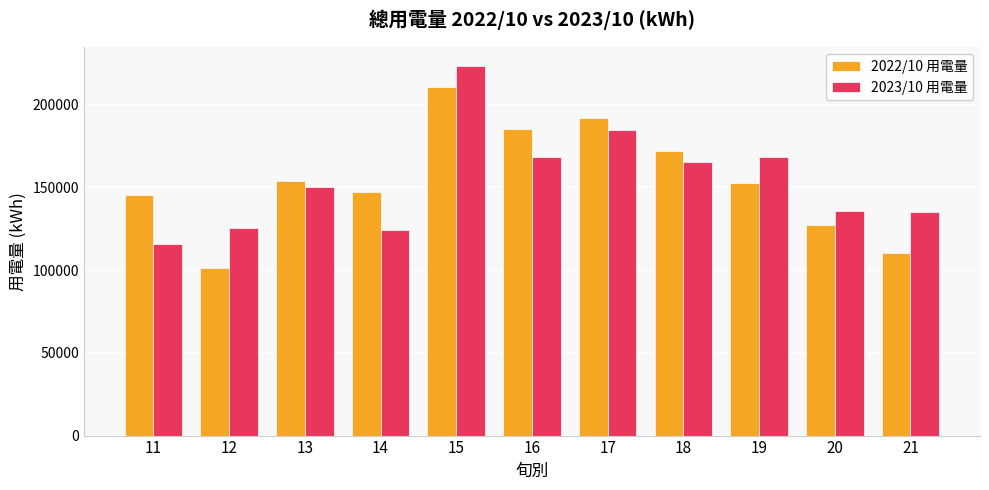

How many groups of bars are there?

11